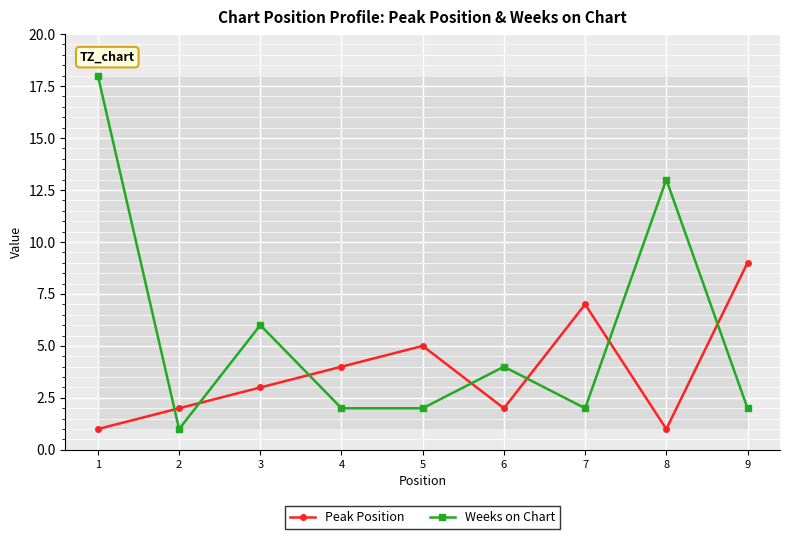

What value does the Peak Position series have at 8?

1